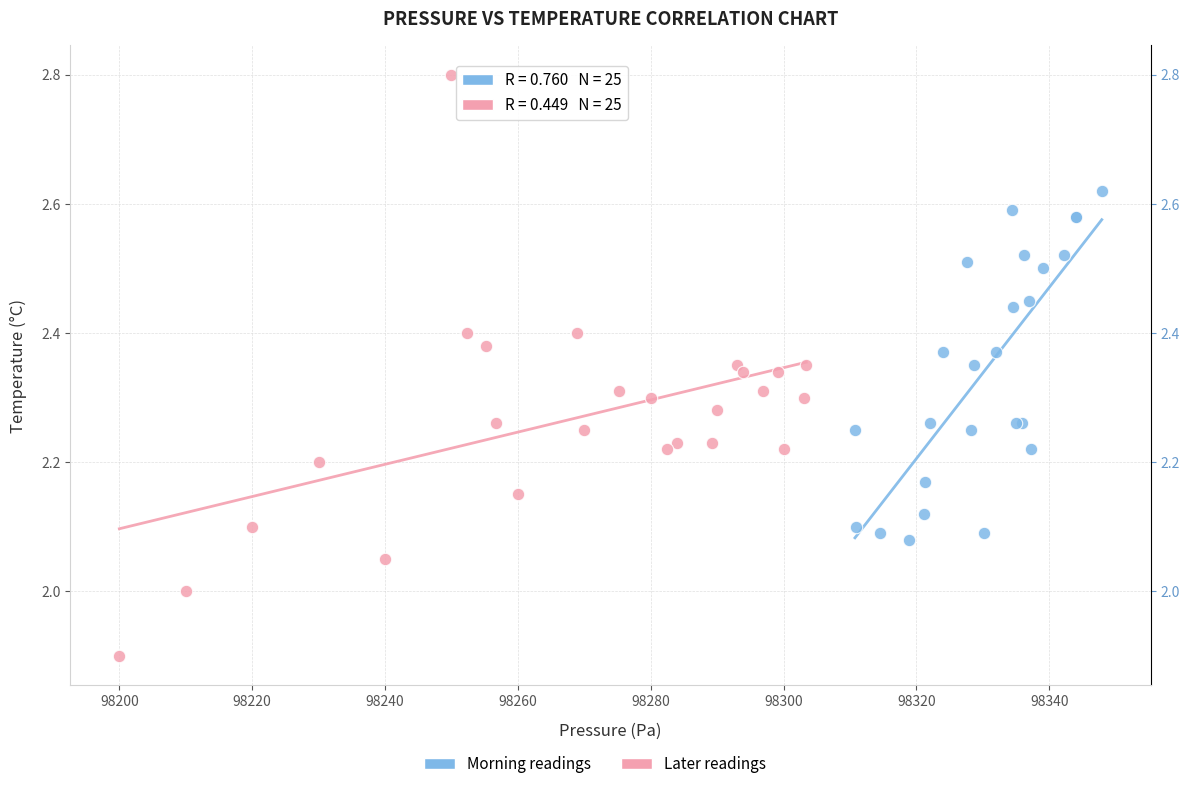

Which series has the widest spread of Y values?

Later readings